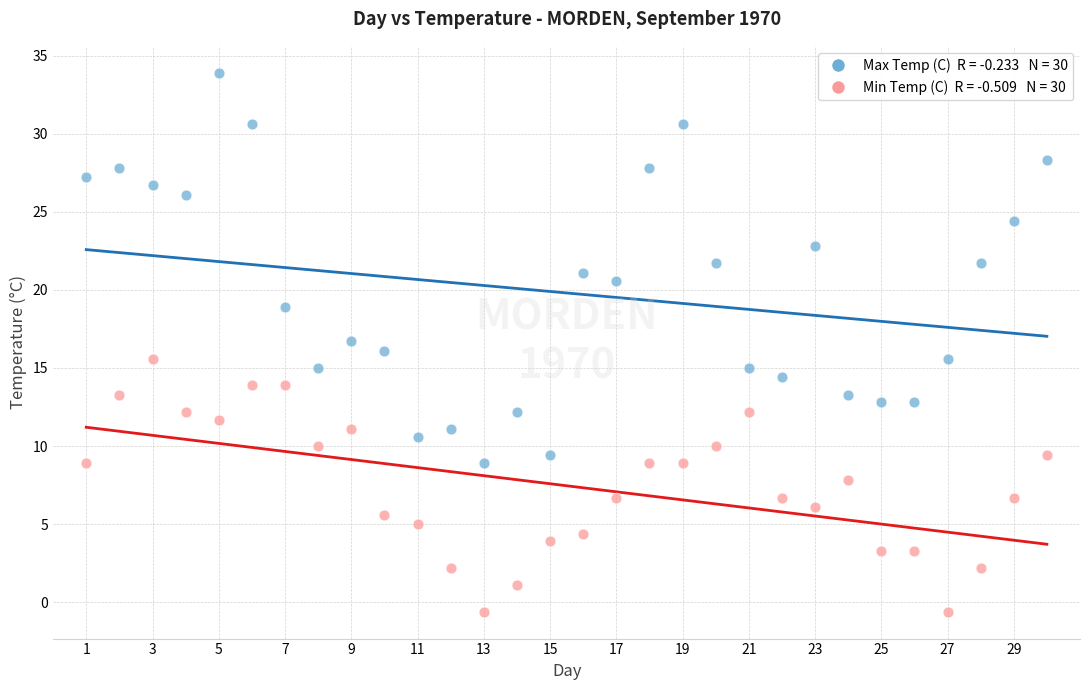

Across all data points, what is the range of Y values (max minus min)?

34.5